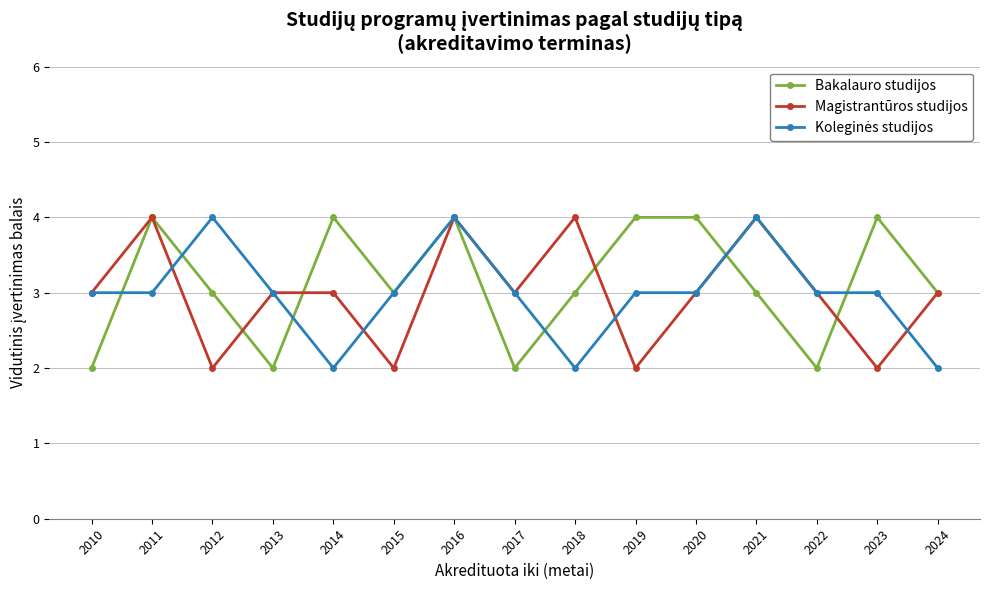

What is the difference between the maximum and minimum values in the Magistrantūros studijos series?

2